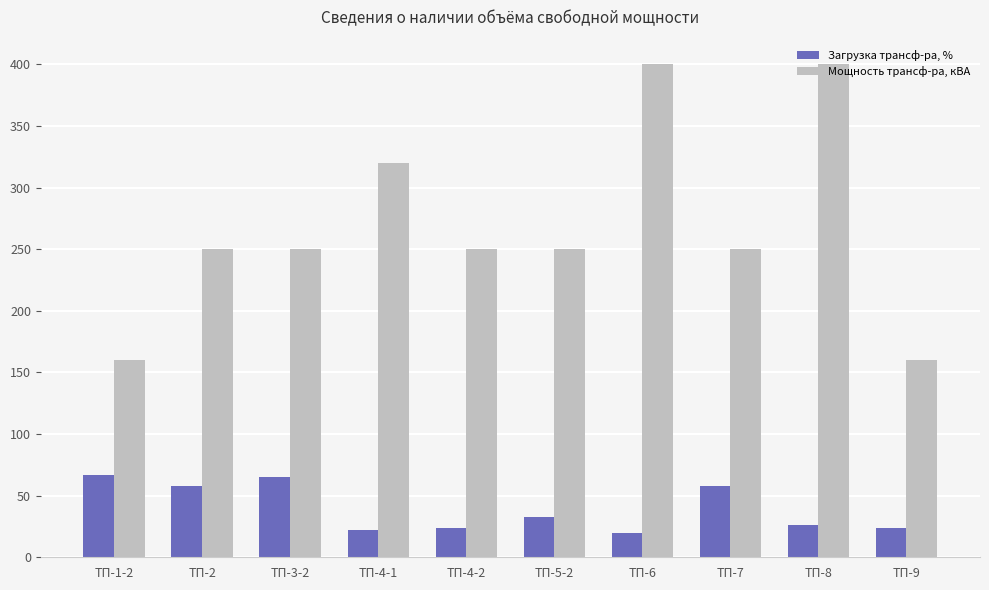

Rank the series by their average value, from highest to lowest.

Мощность трансф-ра, кВА, Загрузка трансф-ра, %